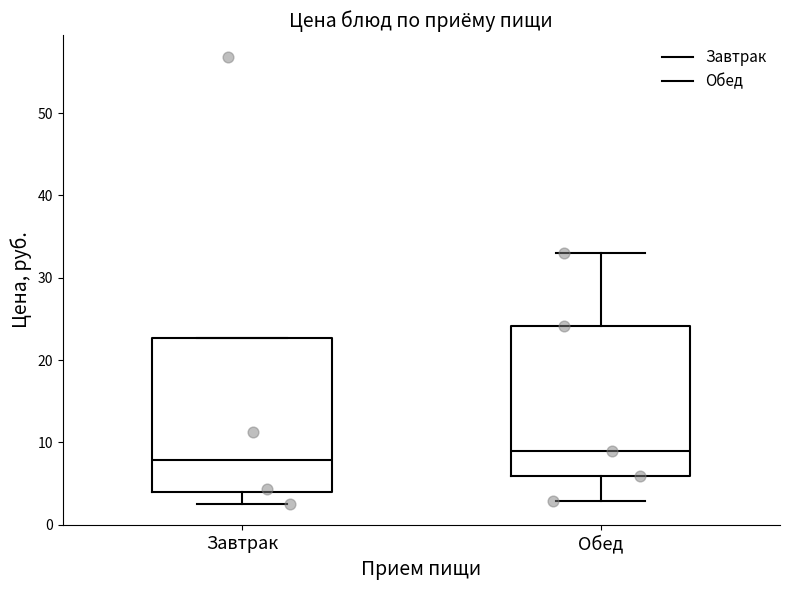

Which box's median line is the highest?

Обед